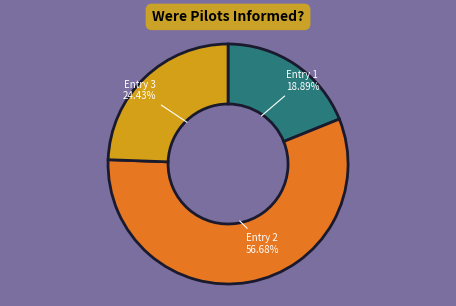

Combined, do Entry 3 24.43% and Entry 1 18.89% account for over 50%?

No